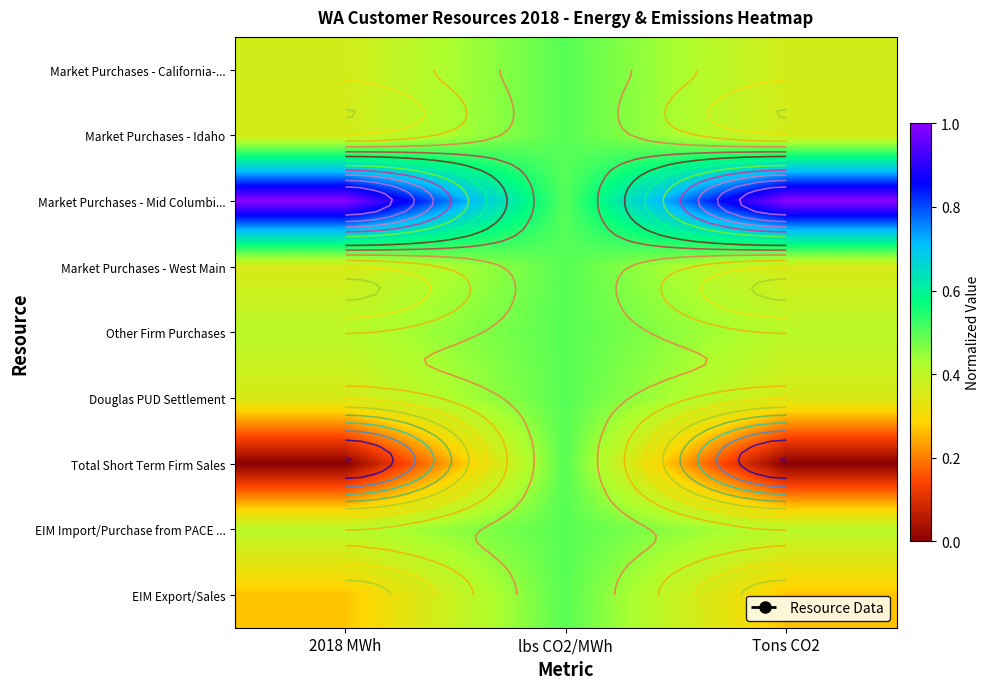

The value of Other Firm Purchases at 2018 MWh is 0.4. True or false?

True